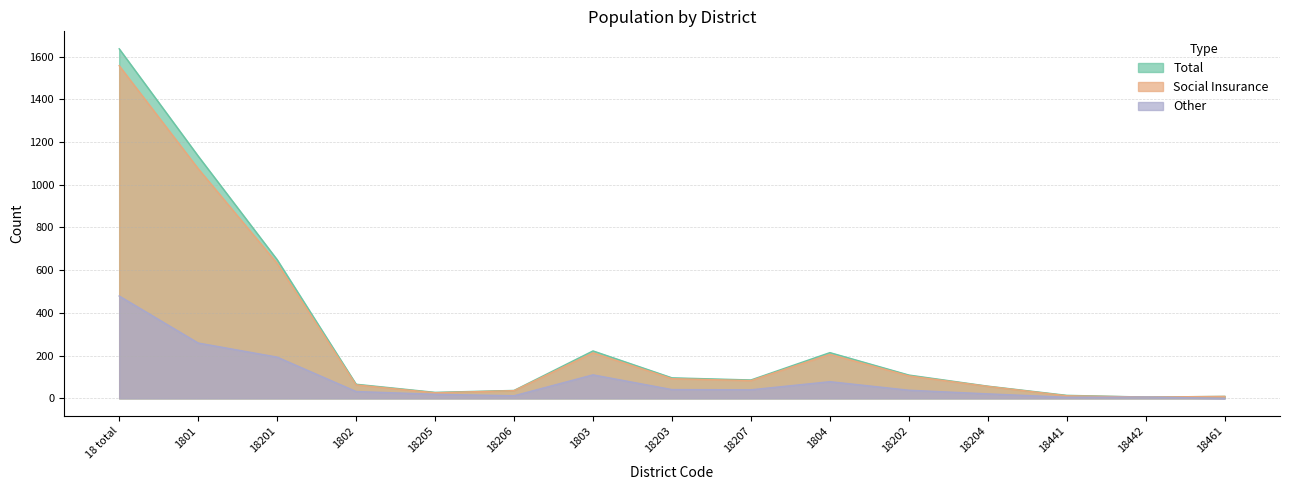

Which label corresponds to the largest value in the chart?

18 total